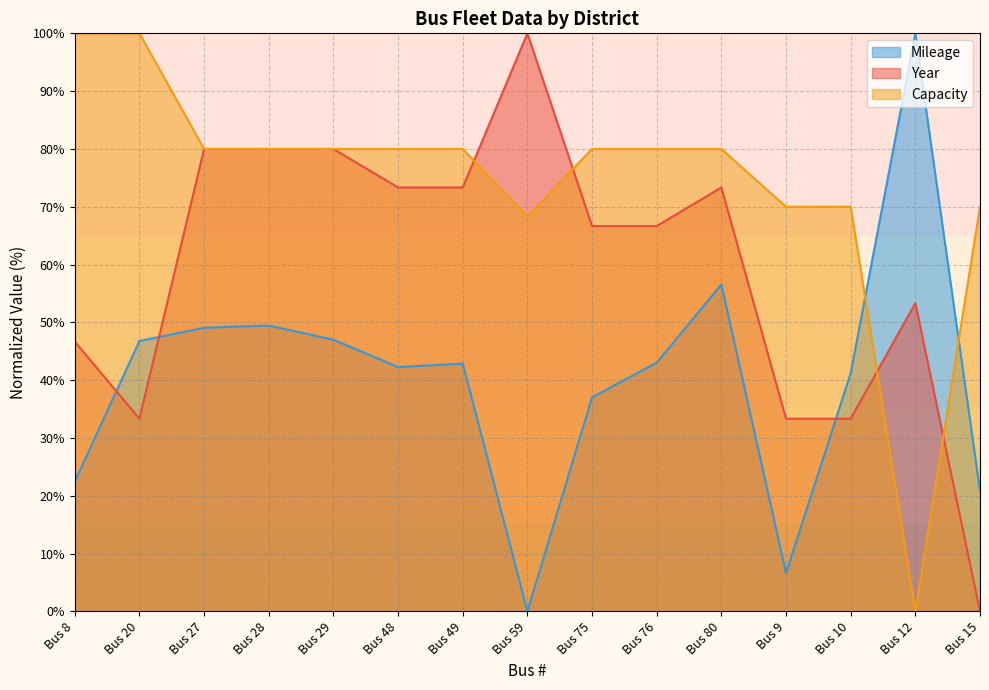

Which series has the widest spread of values?

Year